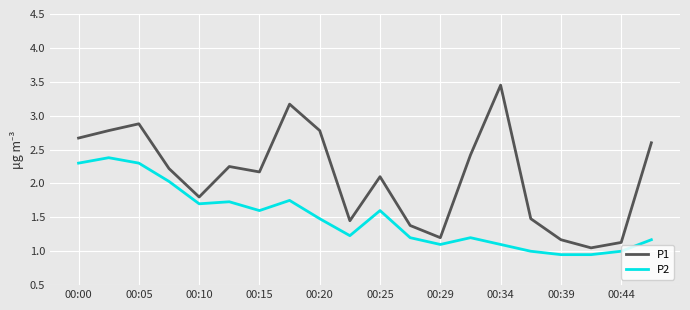

Rank the series by their maximum value, from highest to lowest.

P1, P2